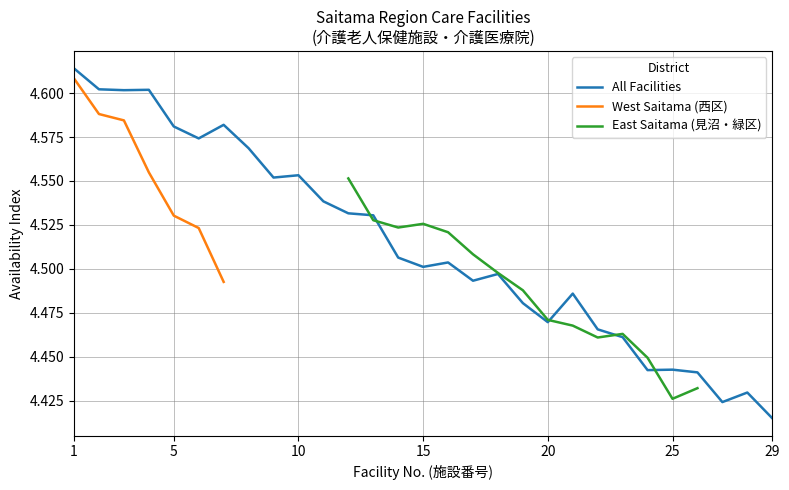

What is the value of the West Saitama (西区) point at the 6th from the left?

4.5